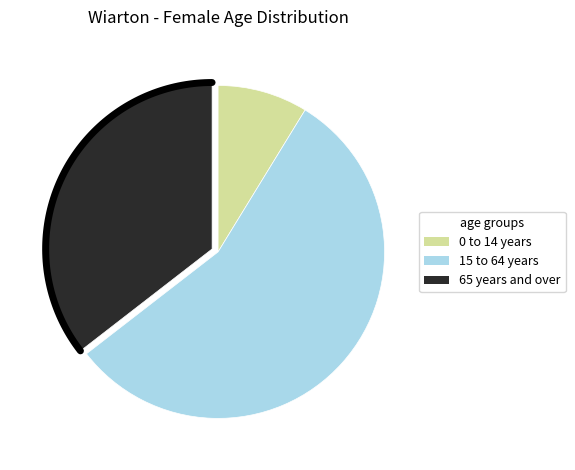

What is the largest slice in the pie chart?

15 to 64 years